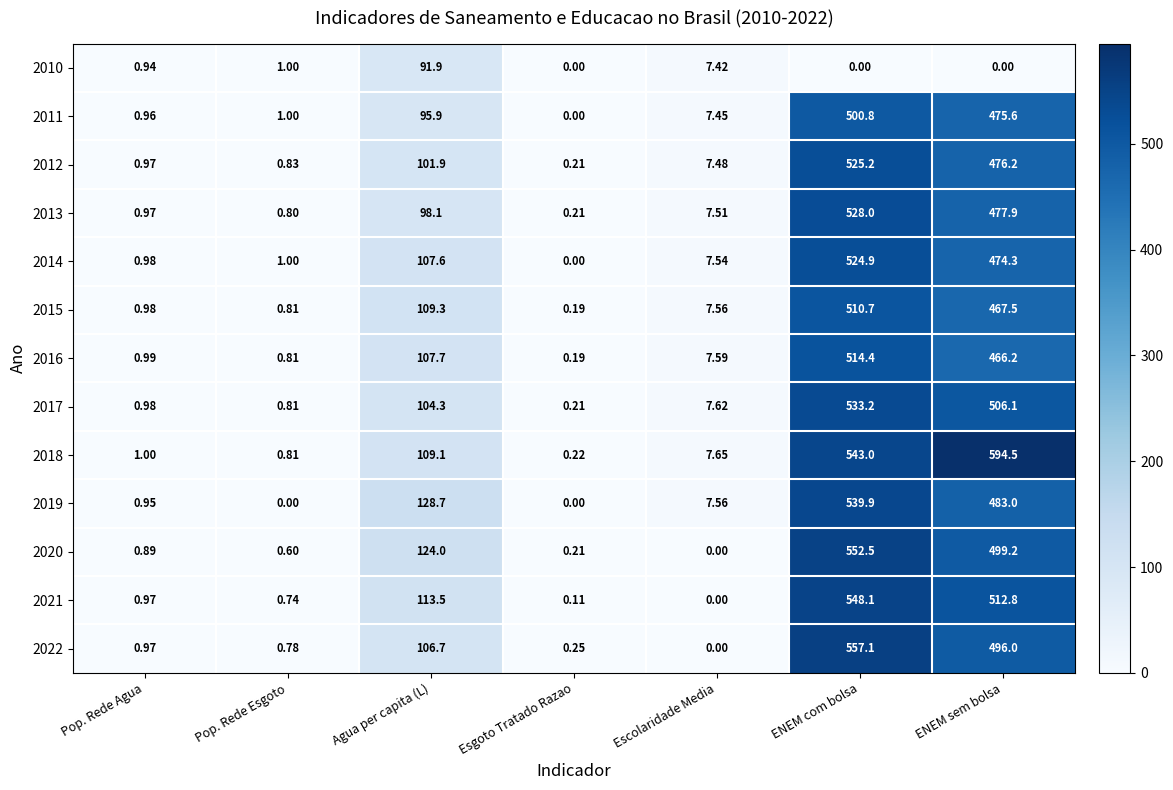

Where does the 2011 series first go above 7?

Agua per capita (L)